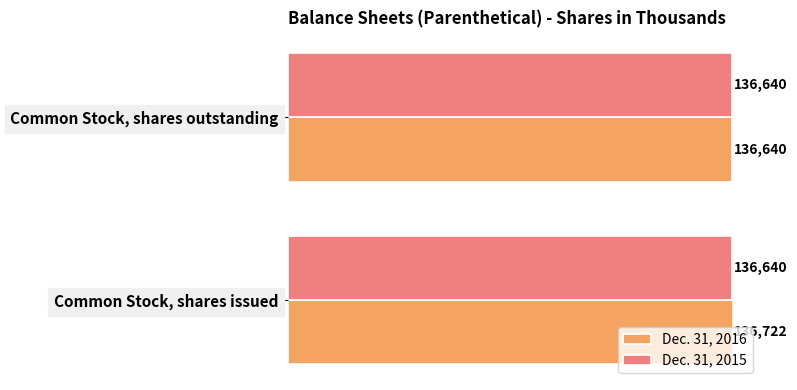

Which series has the widest spread of values?

Dec. 31, 2016